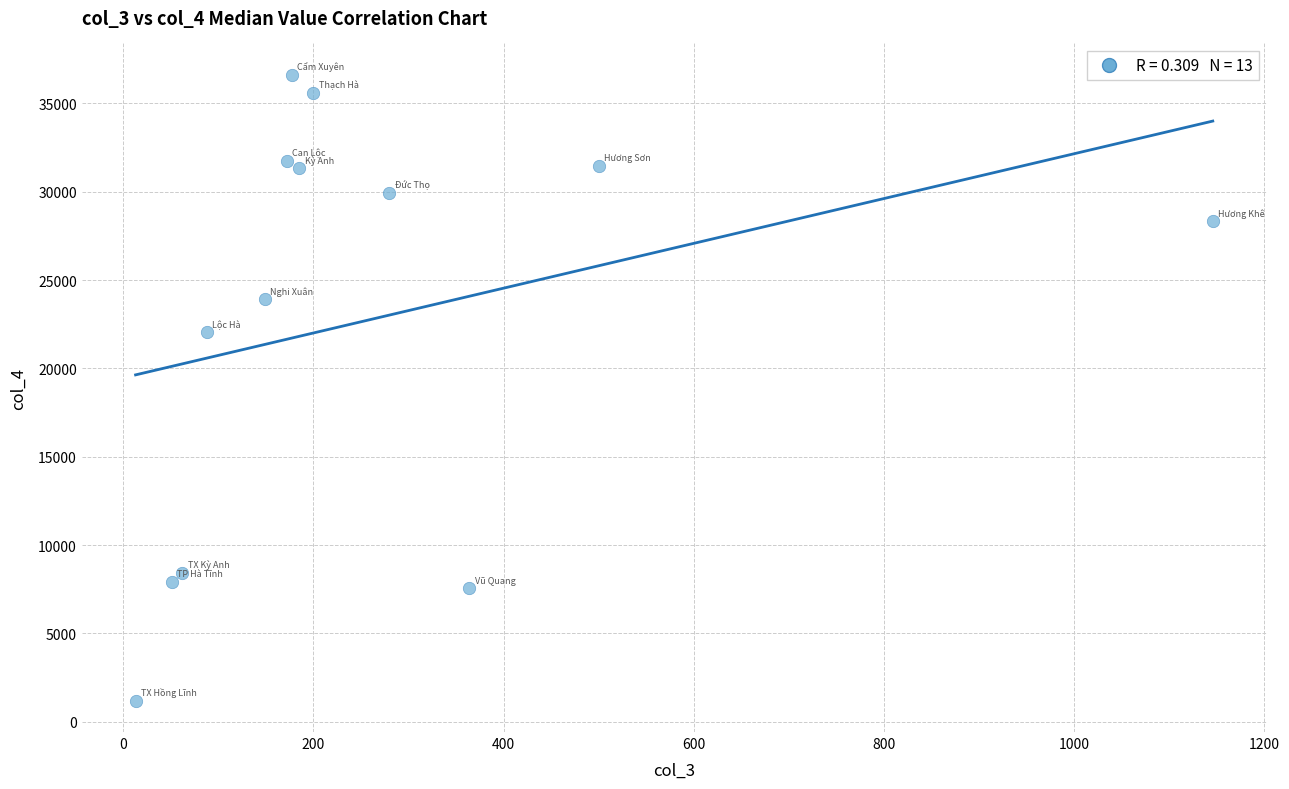

What Y value in the scatter plot is closest to 18903?

22035